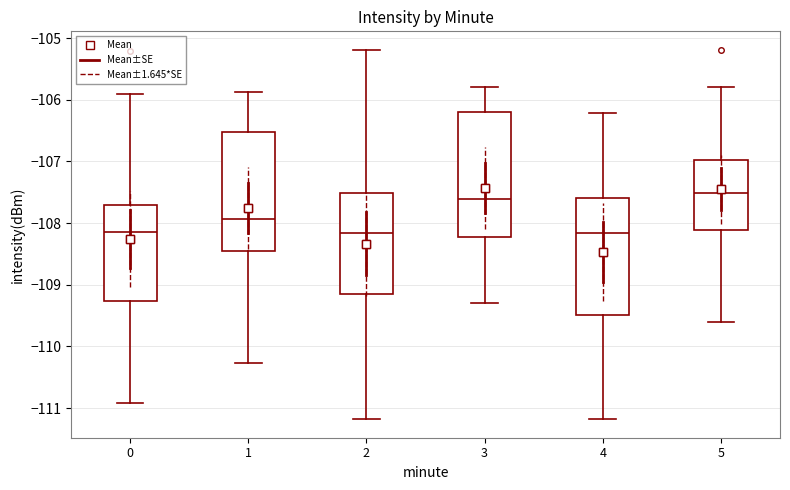

Reading left to right, read every box against the y-axis: the position of its median line, the range the box covers, and the ends of its whiskers. The values are not printed on the chart, so give them approximately, as read against the axis.

0: median -108.1, box -109.3 to -107.7, whiskers -110.9 to -105.9
1: median -107.9, box -108.4 to -106.5, whiskers -110.3 to -105.9
2: median -108.2, box -109.2 to -107.5, whiskers -111.2 to -105.2
3: median -107.6, box -108.2 to -106.2, whiskers -109.3 to -105.8
4: median -108.2, box -109.5 to -107.6, whiskers -111.2 to -106.2
5: median -107.5, box -108.1 to -107.0, whiskers -109.6 to -105.8